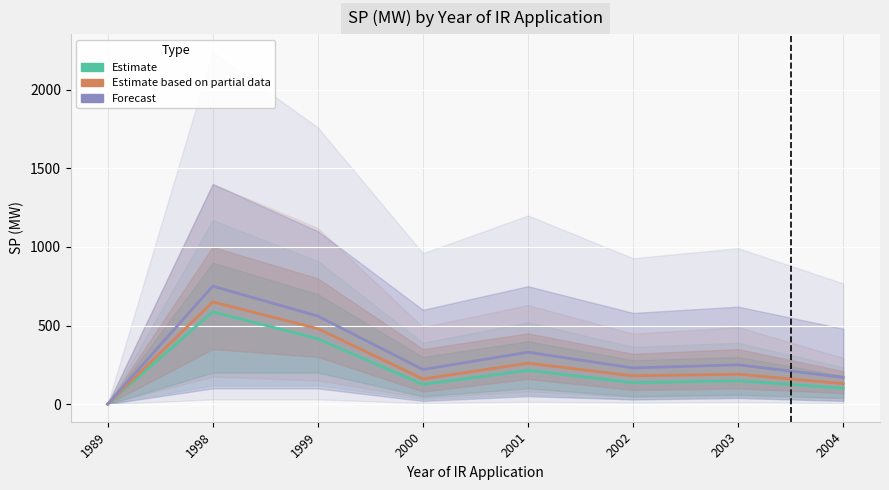

True or false: Estimate and Forecast intersect in this chart.

False